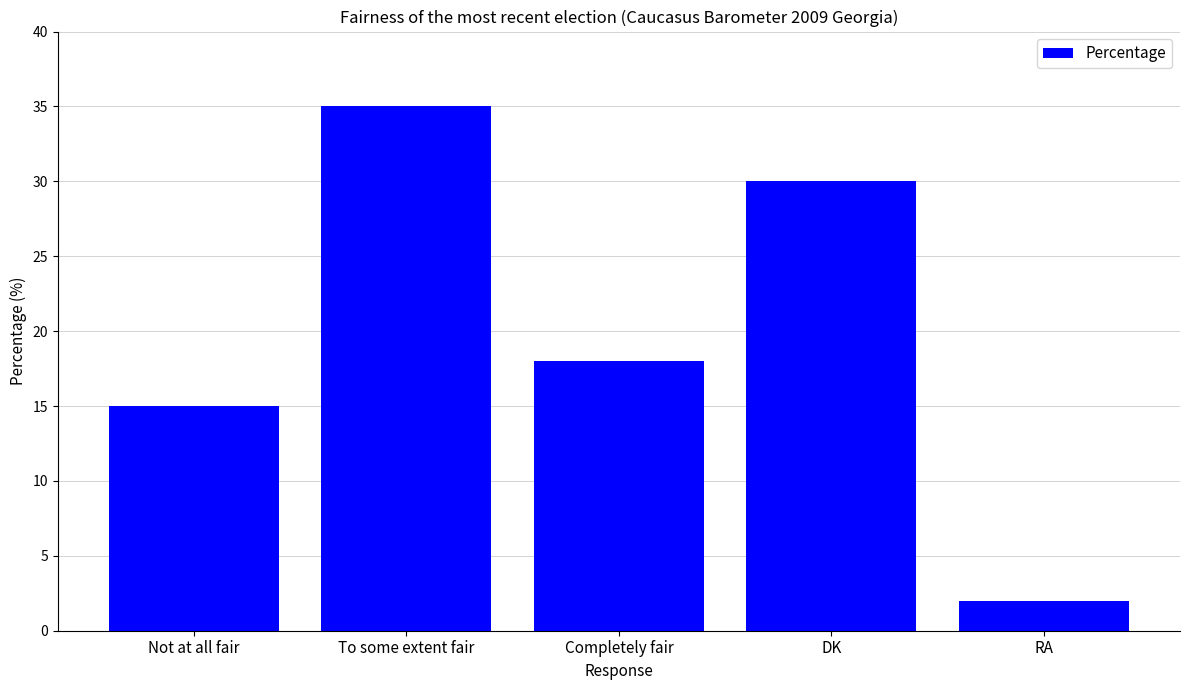

What is the average value?

20